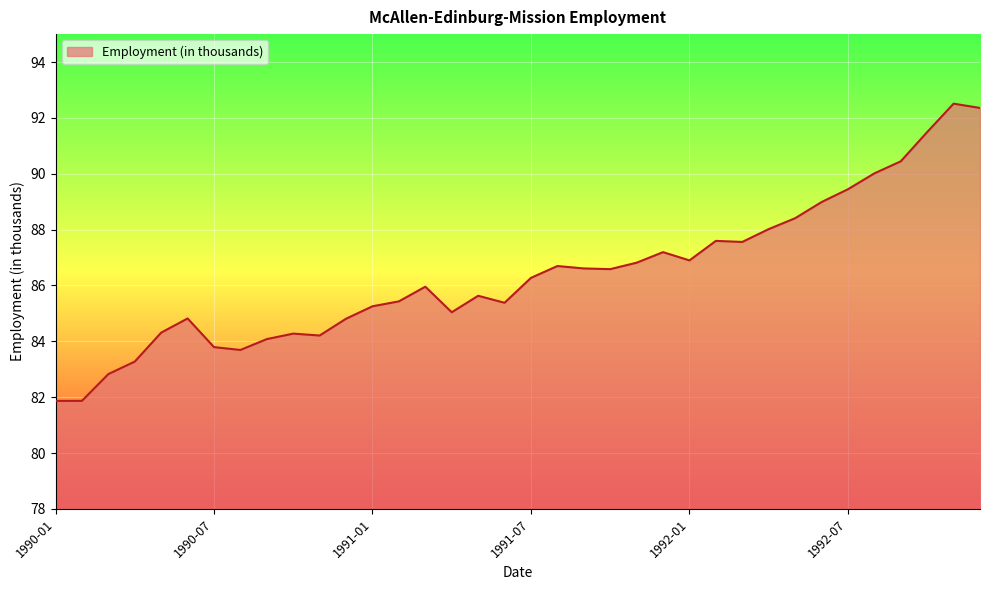

What is the greatest value displayed?

92.5